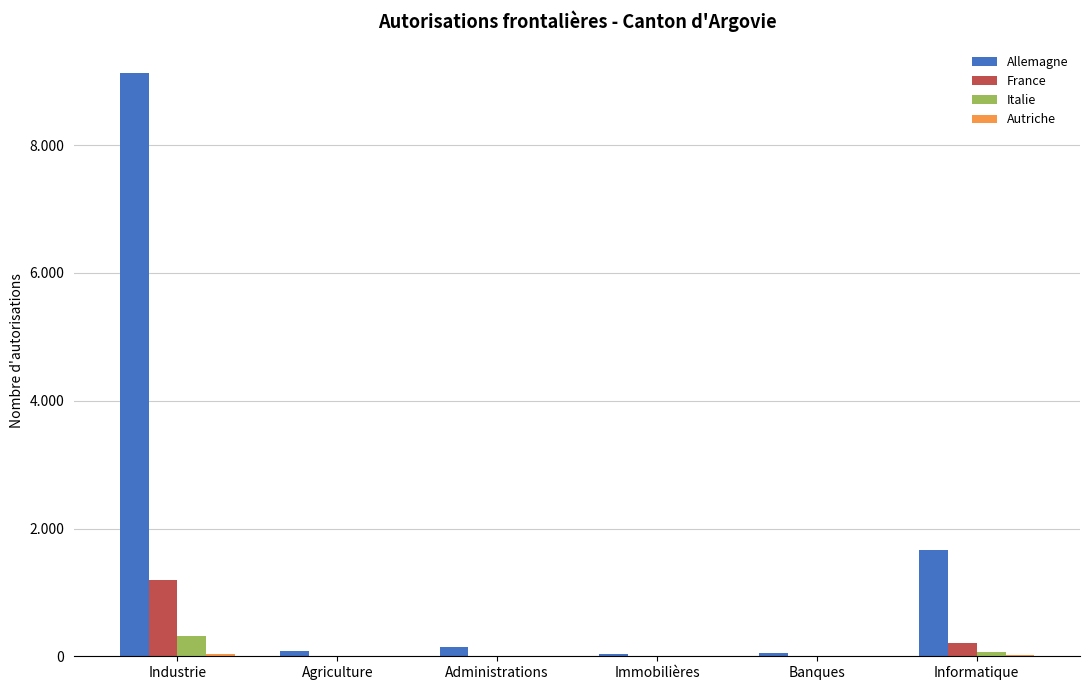

What is the total value across all series at Agriculture?

94